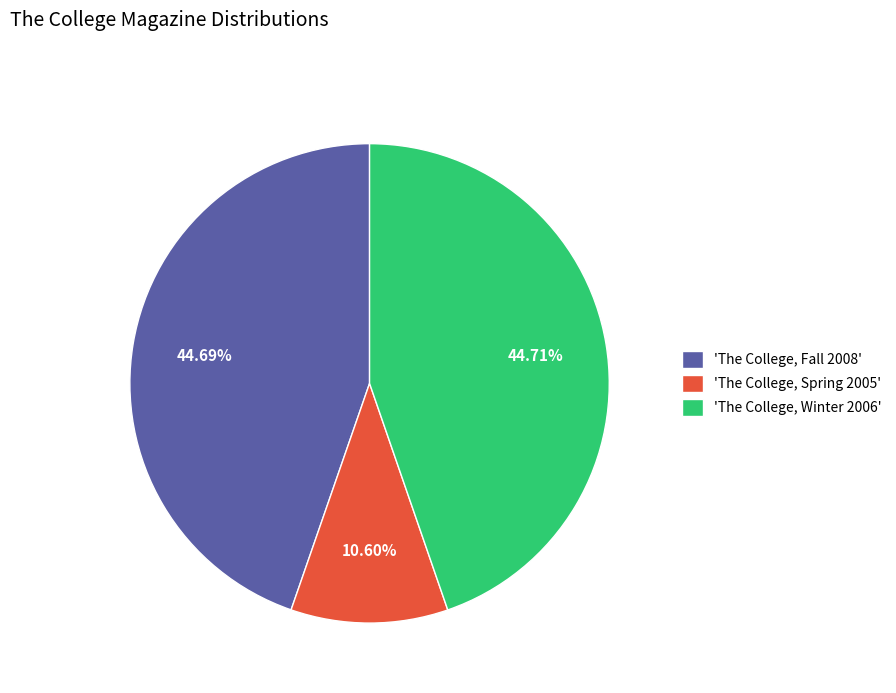

Is the sum of 'The College, Spring 2005' and 'The College, Winter 2006' greater than half?

Yes